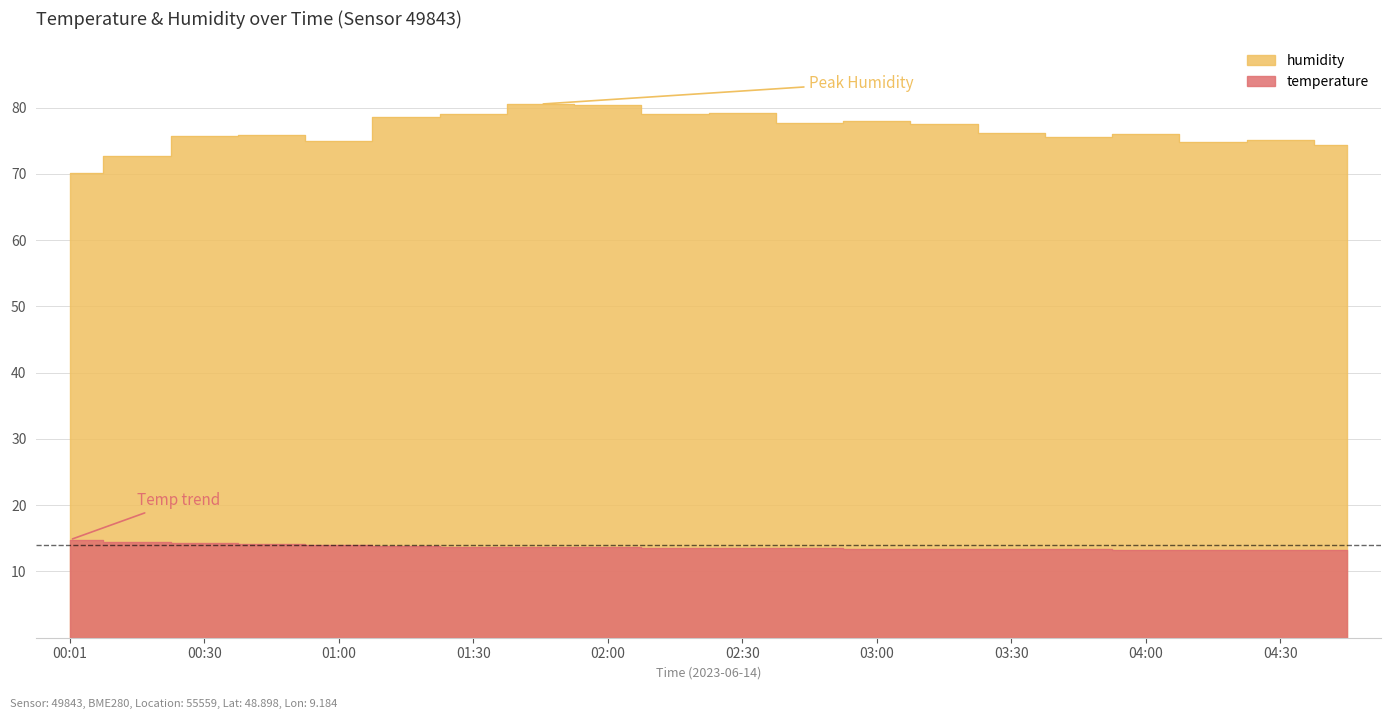

List the series in order of their overall mean, lowest first.

temperature, humidity